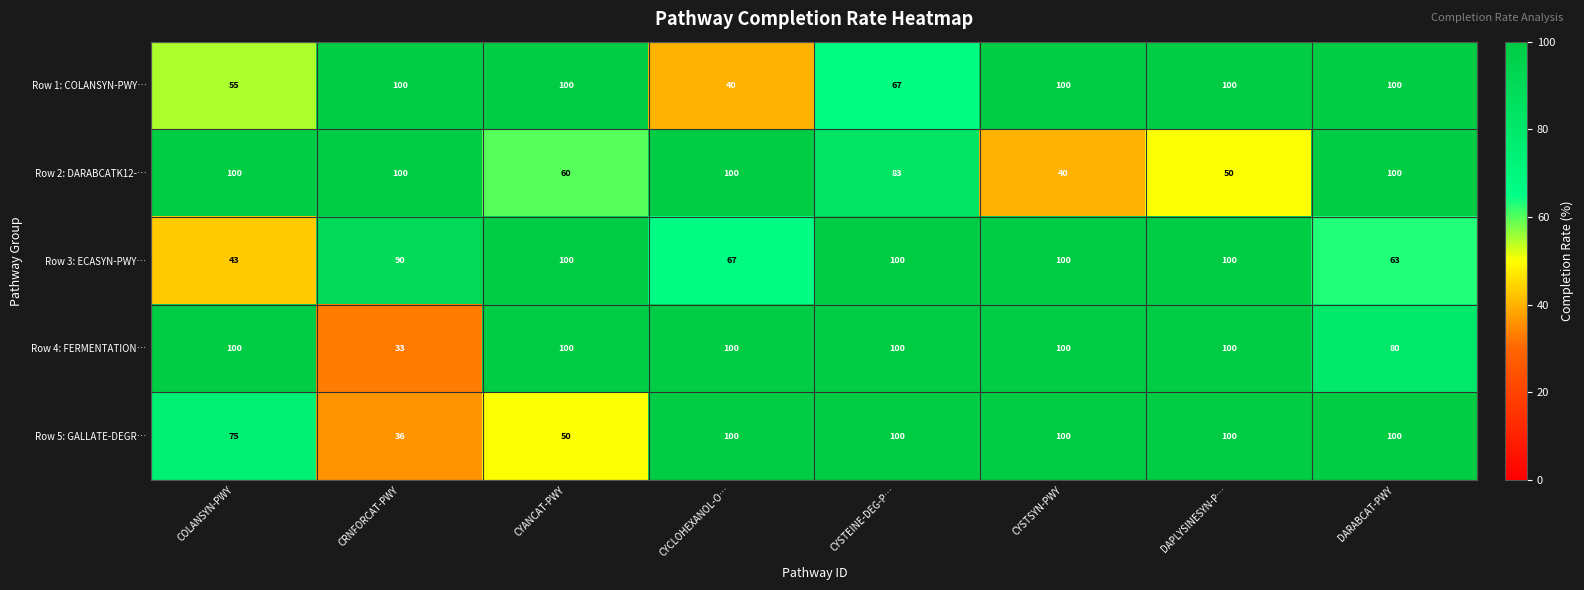

Count the Row 1: COLANSYN-PWY… values in the range 67 to 100.

6